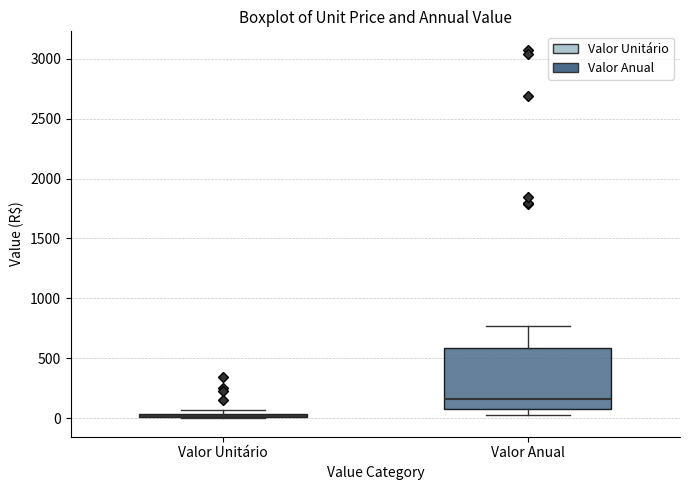

Where is the upper edge of the box for Valor Unitário on the y-axis? The values are not printed on the chart, so give them approximately, as read against the axis.

50